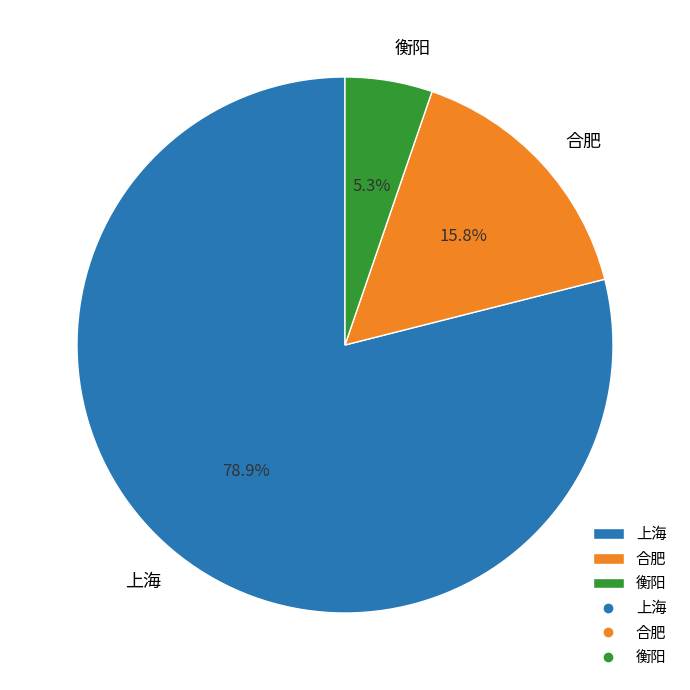

To the nearest percent, what is the combined percentage of 衡阳 and 上海?

84%